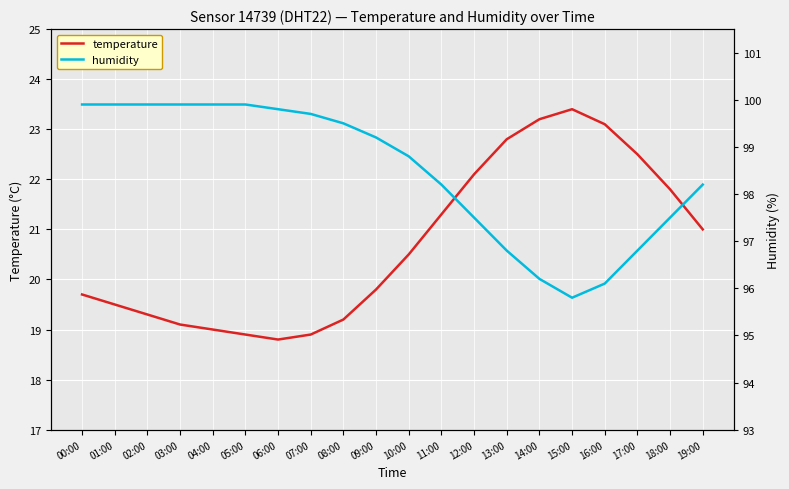

Rank the series by their average value, from lowest to highest.

temperature, humidity